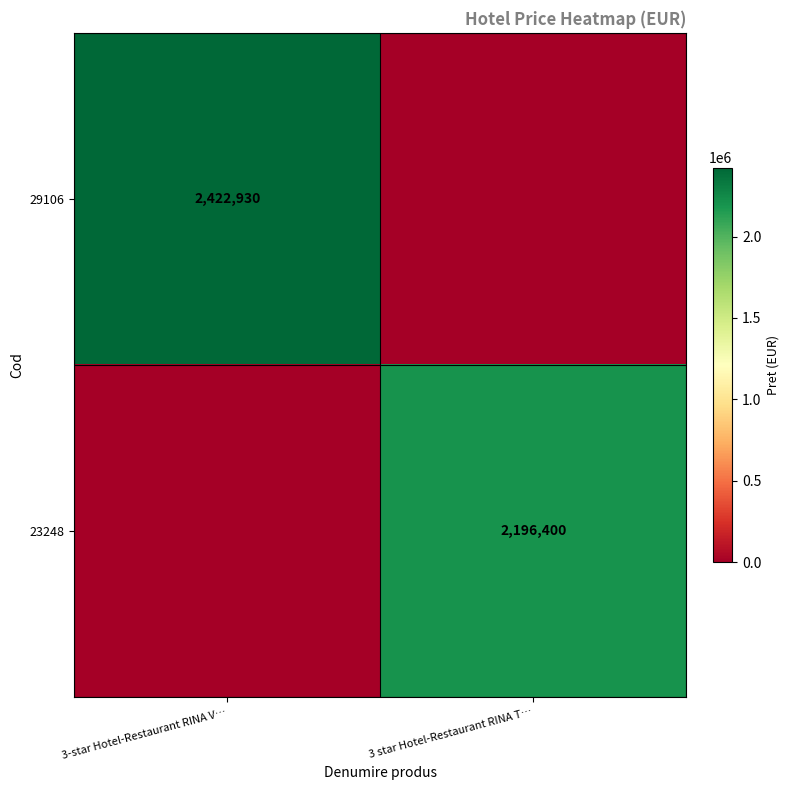

Is the value of 23248 at 3 star Hotel-Restaurant RINA T… greater than the value of 29106 at 3-star Hotel-Restaurant RINA V…?

No